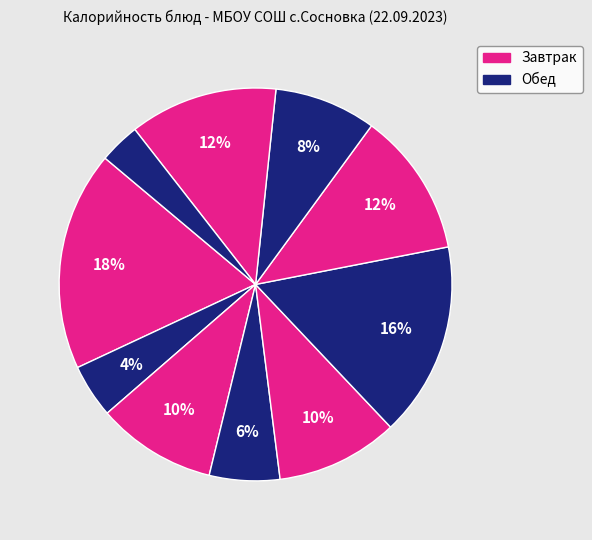

How many segments does this pie chart have?

10